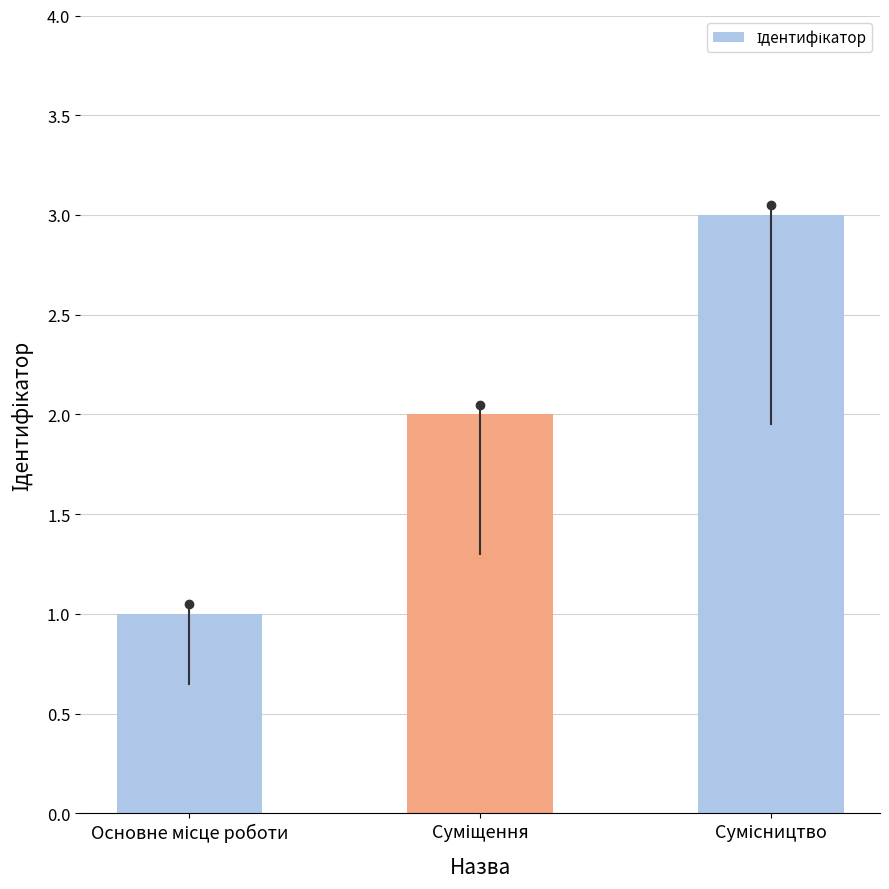

What is the sum of all values?

6